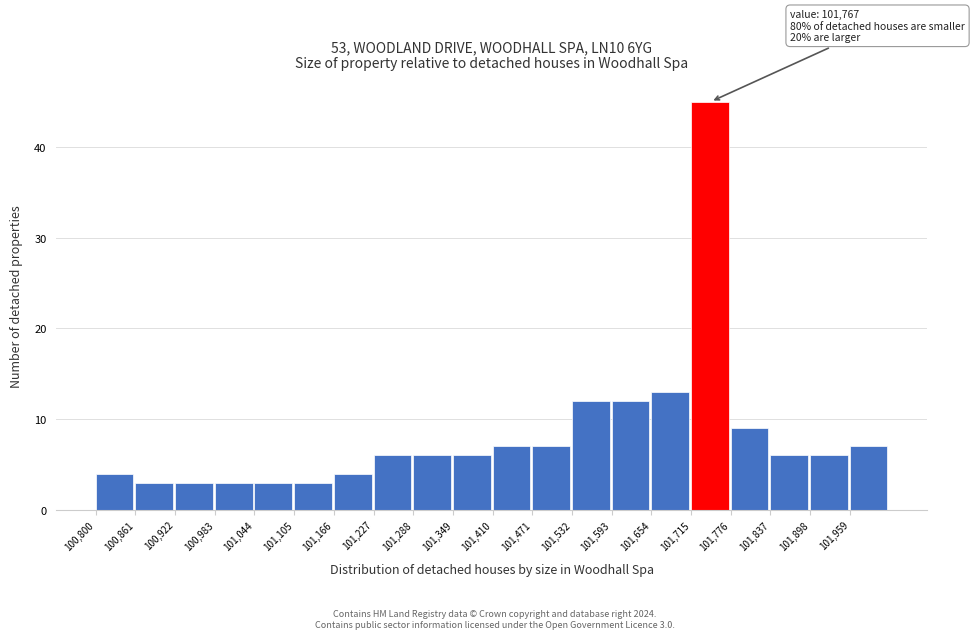

Which range on the x-axis has the tallest bar?

101715 to 101776